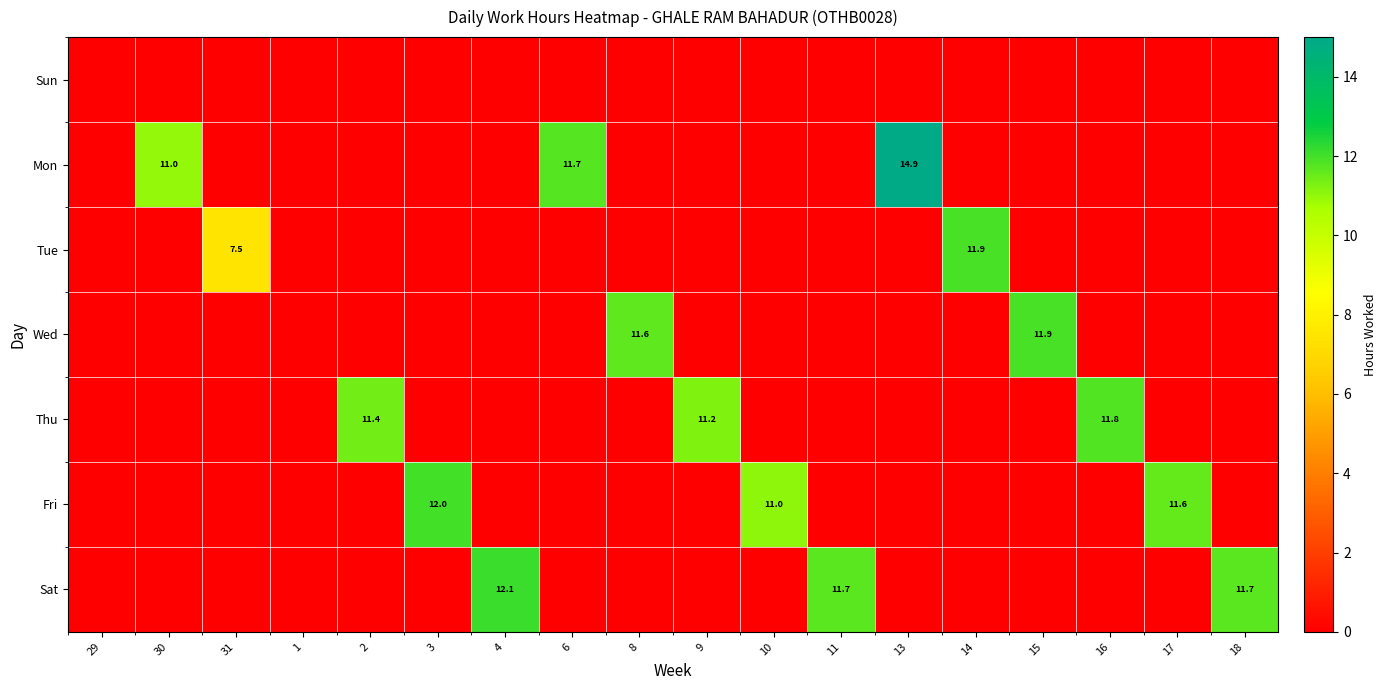

True or false: Wed has a value of 6.3 at 8.

False